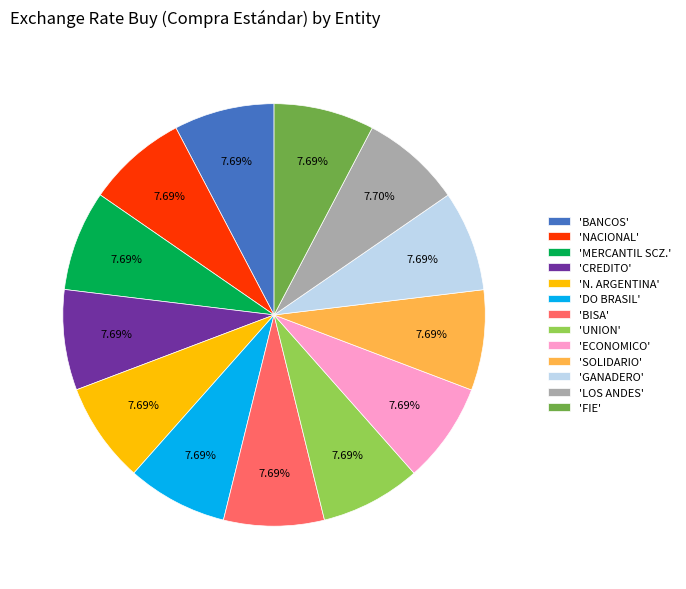

Count the number of slices in the pie.

13